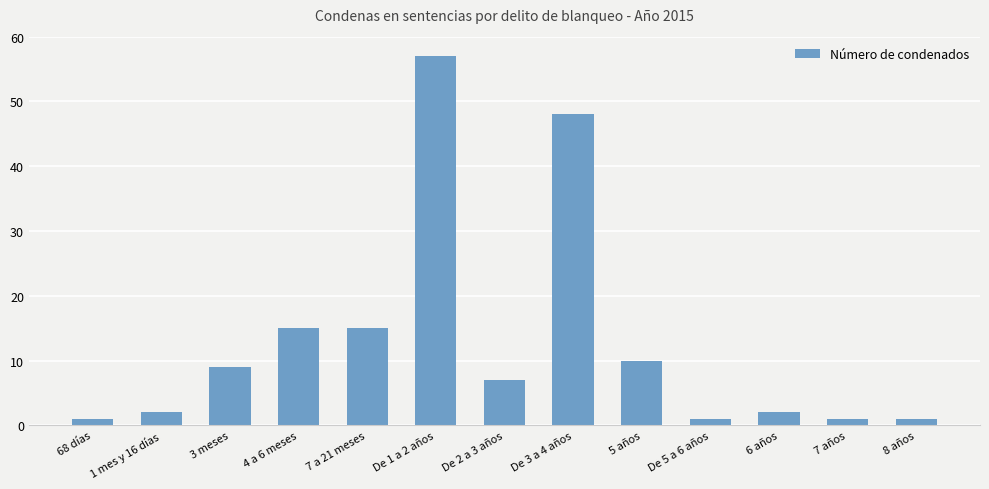

Which category has the highest value across all series?

De 1 a 2 años